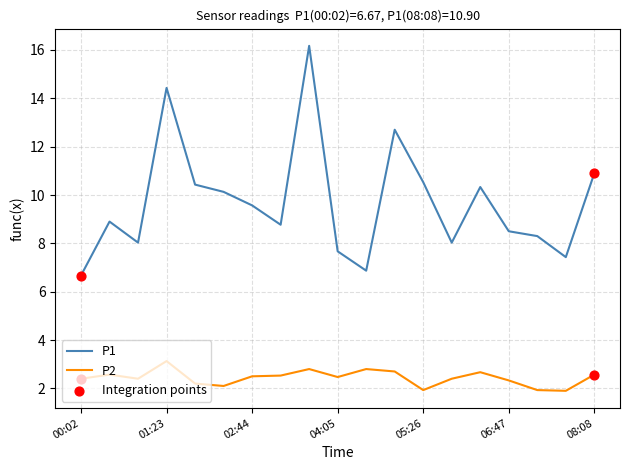

At how many categories does at least one series exceed 14?

2